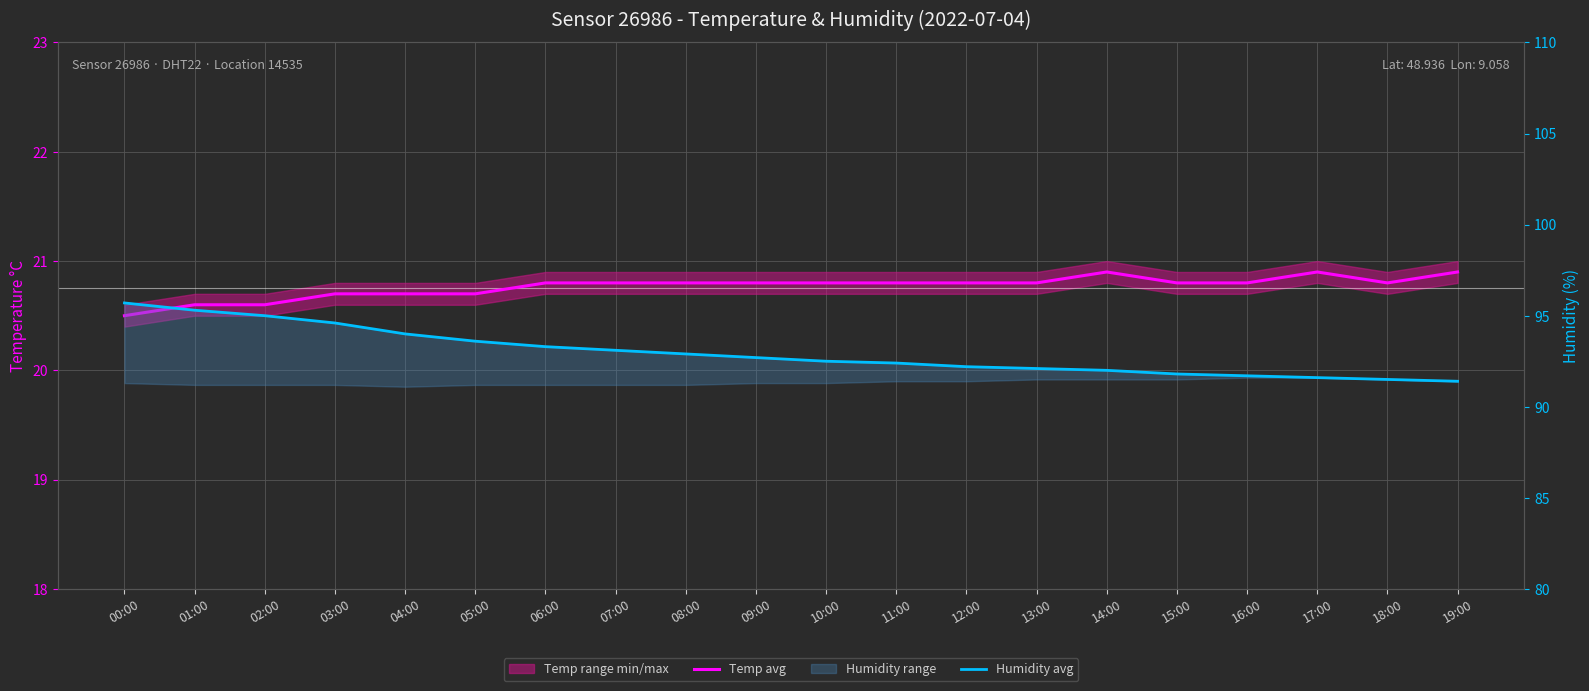

How many interior local valleys does the Temp avg series have?

1